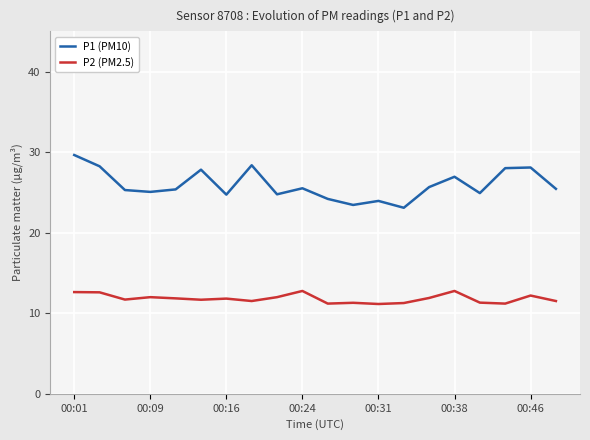

Which series has the widest spread of values?

P1 (PM10)